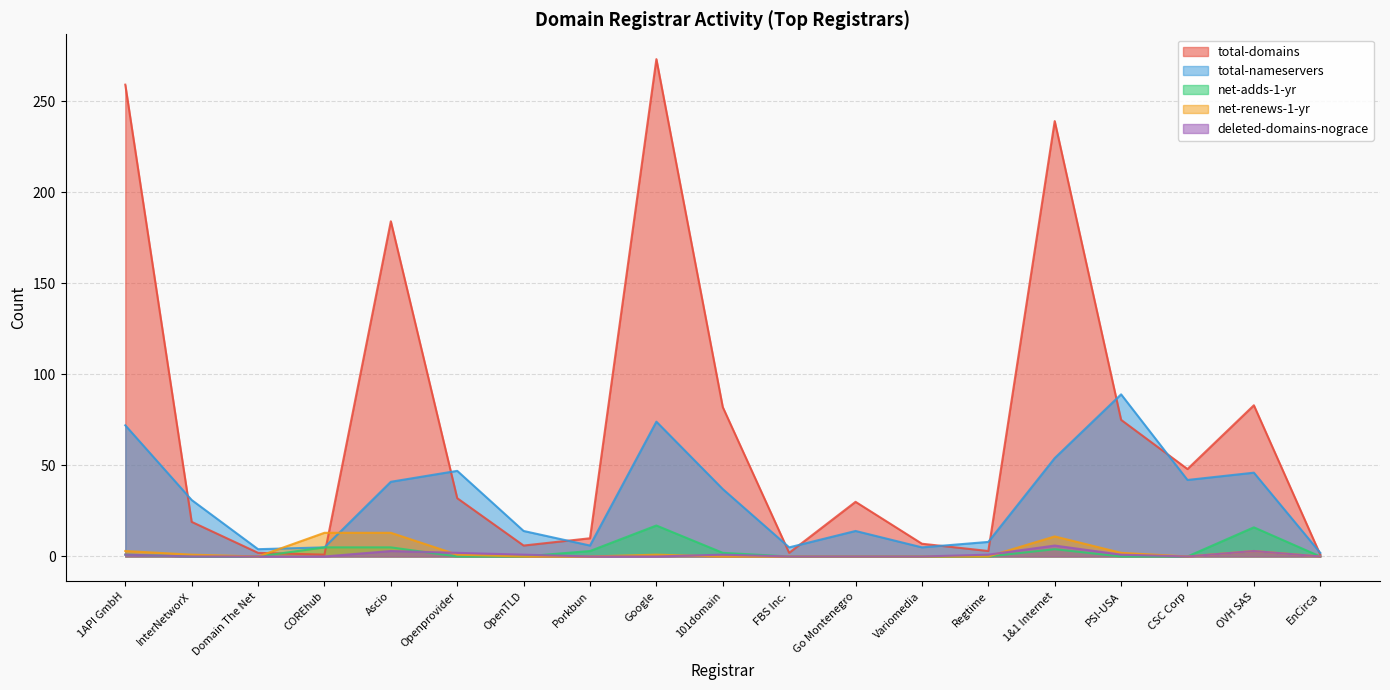

What is the label of the 5th point from the right?

1&1 Internet